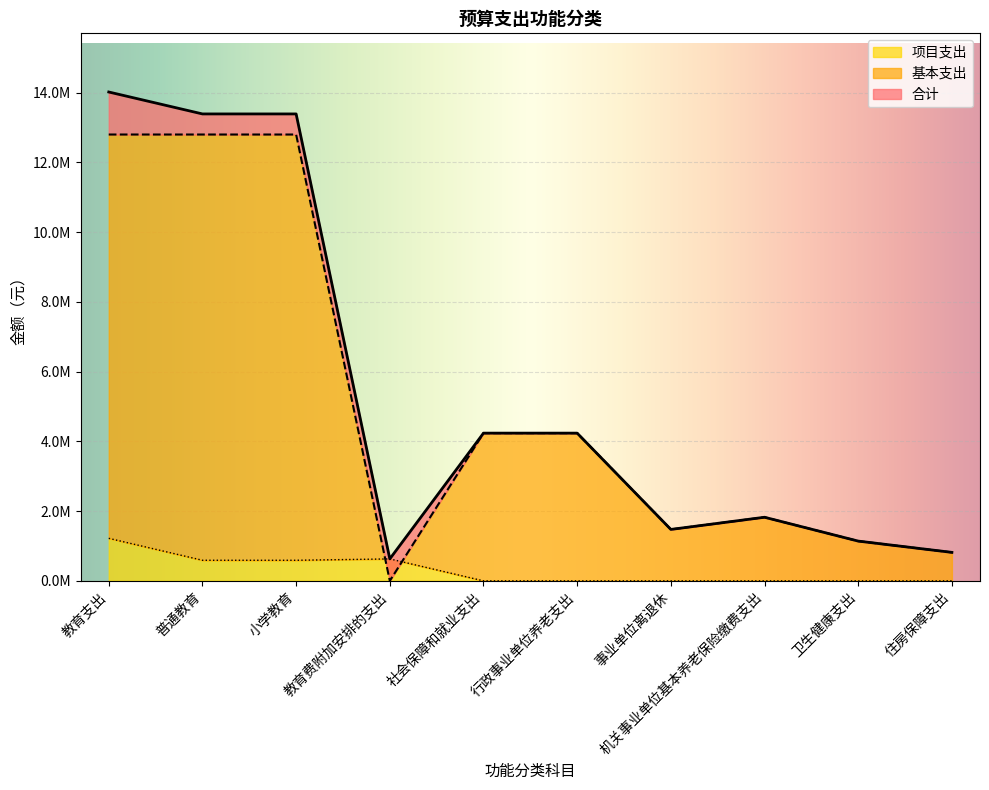

What is the sum of the 合计 values at 住房保障支出 and 社会保障和就业支出?

5052815.7